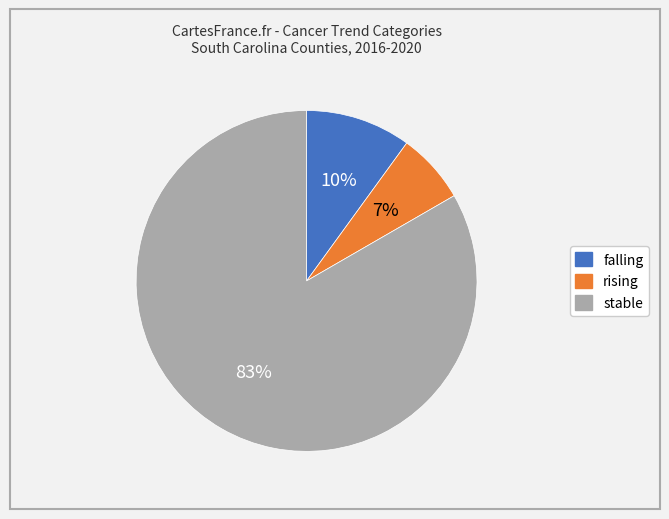

To the nearest percent, what is the average slice percentage?

33%